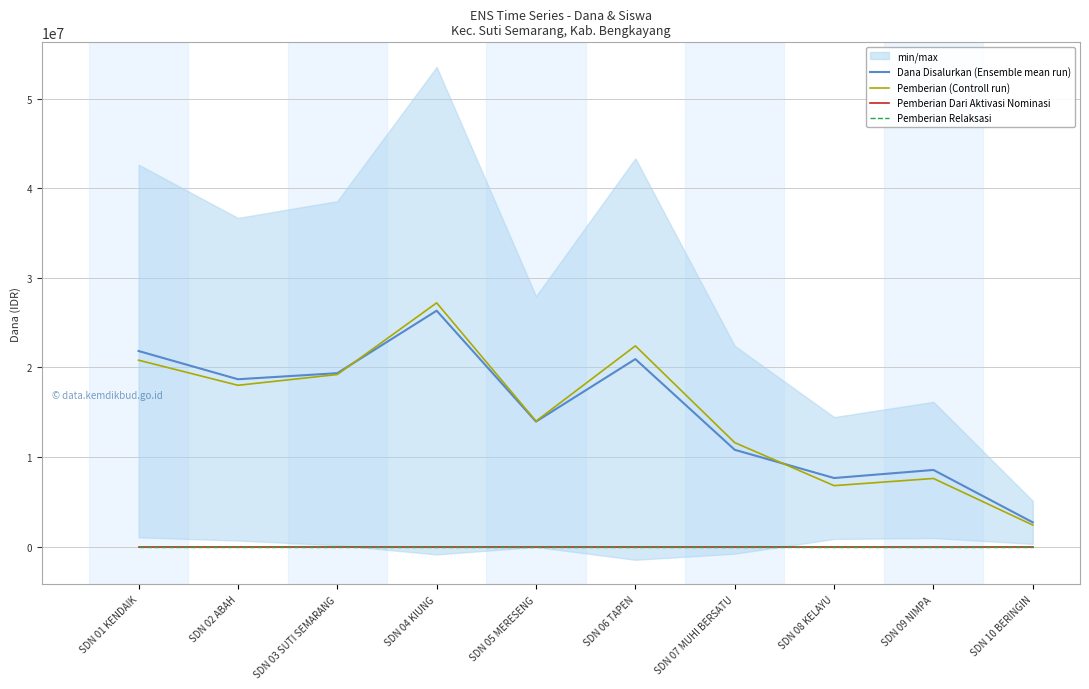

At which category does the chart reach its minimum across all series?

SDN 01 KENDAIK